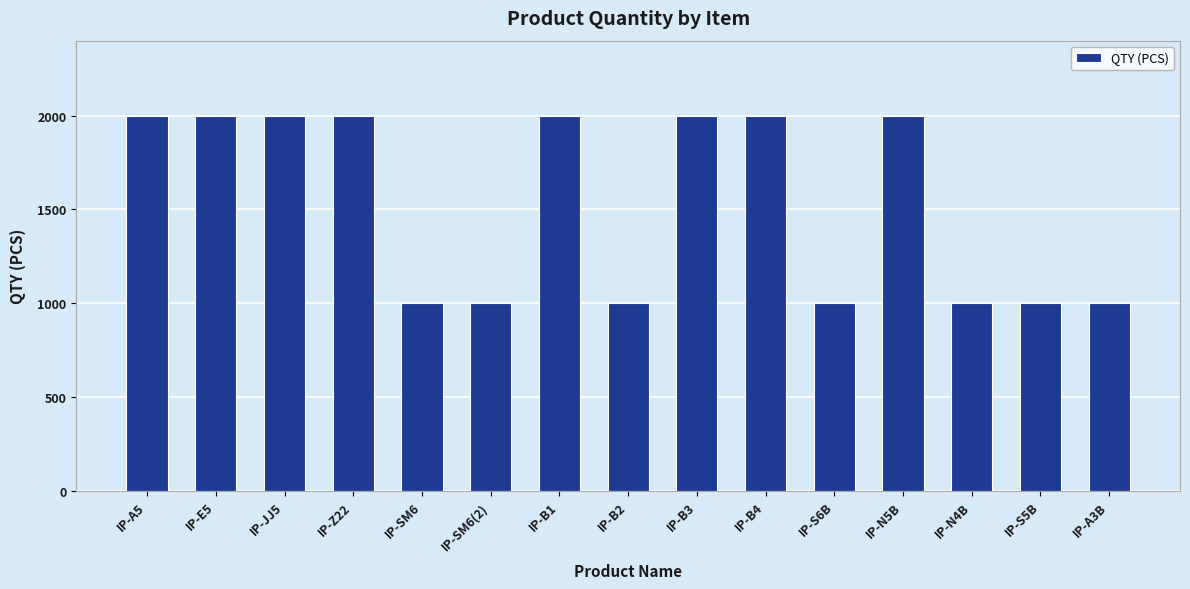

What is the smallest value displayed?

1000